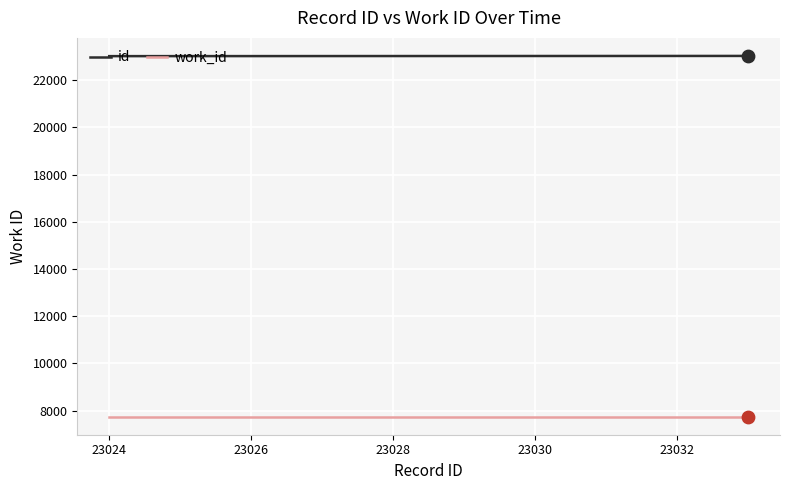

What is the smallest value displayed?

7739